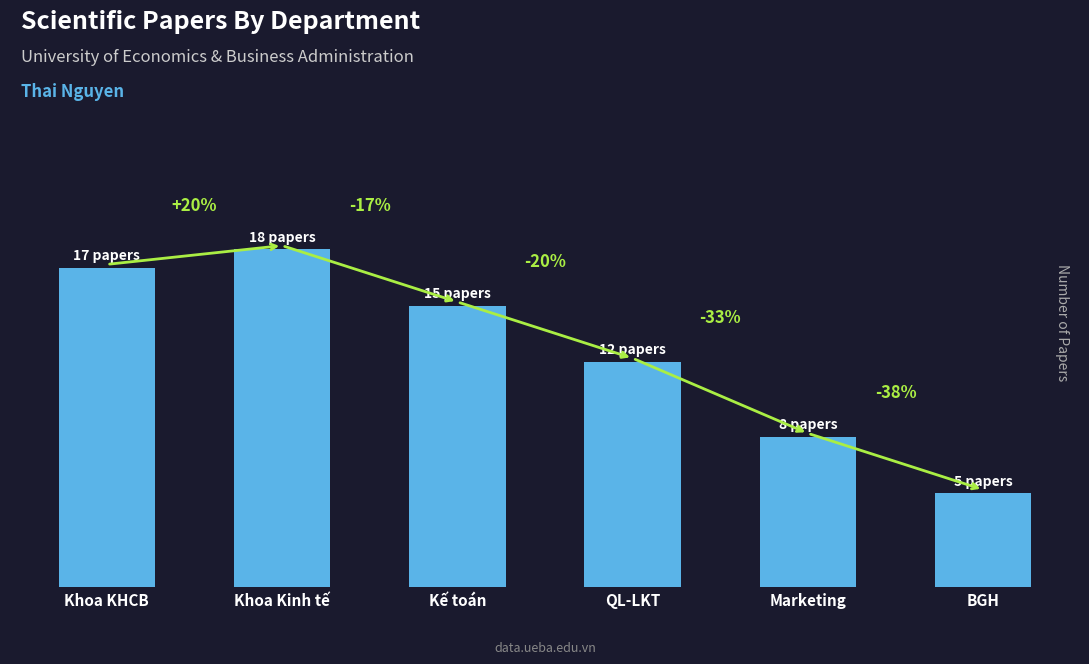

Are the bars horizontal?

No